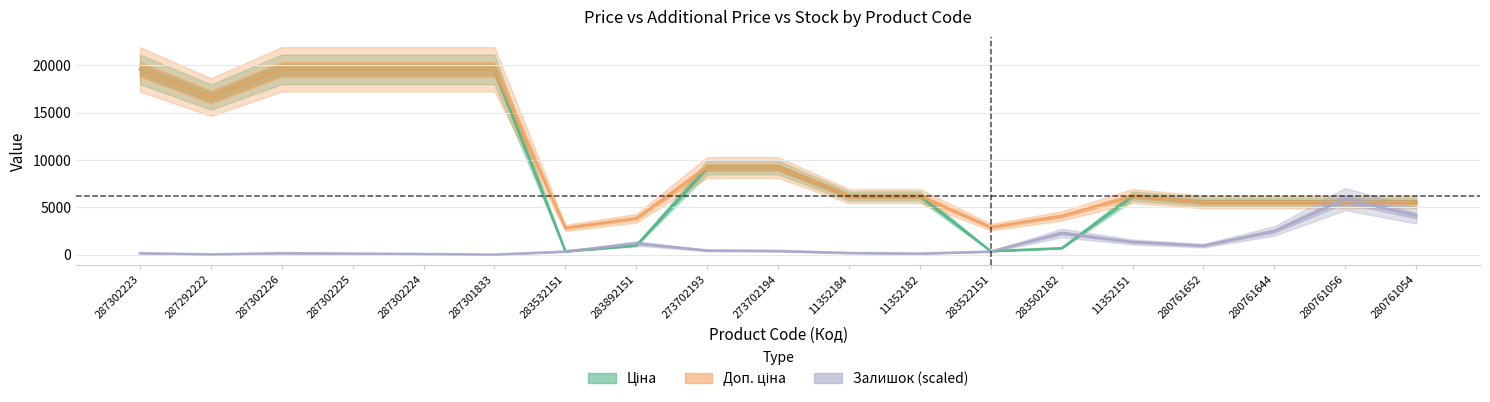

What are all the series names shown in the legend?

Ціна, Доп. ціна, Залишок